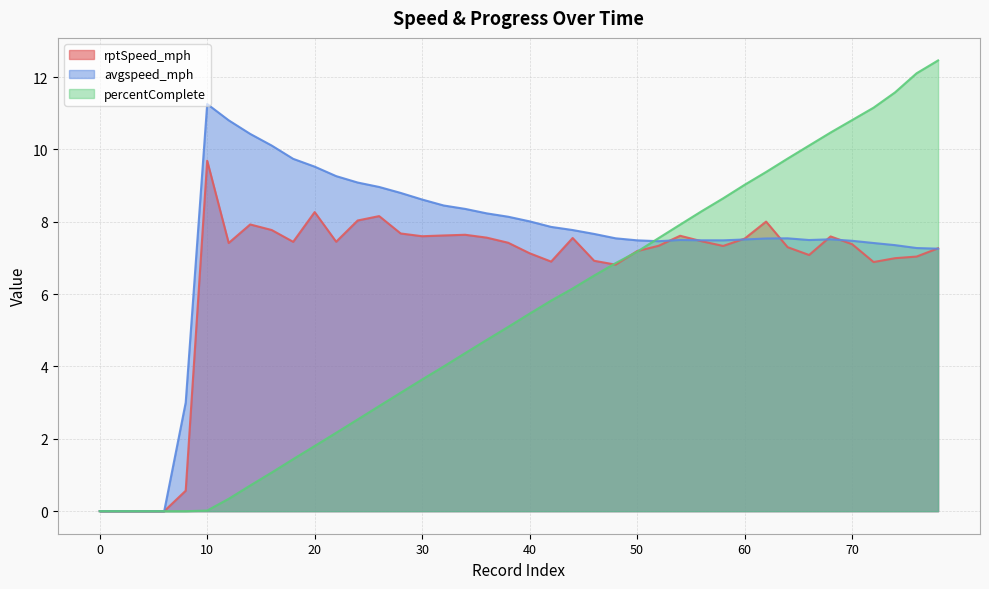

Which series has the widest spread of values?

percentComplete